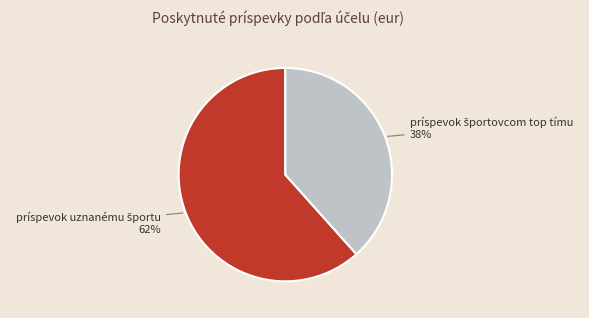

Does any single category account for the majority?

Yes